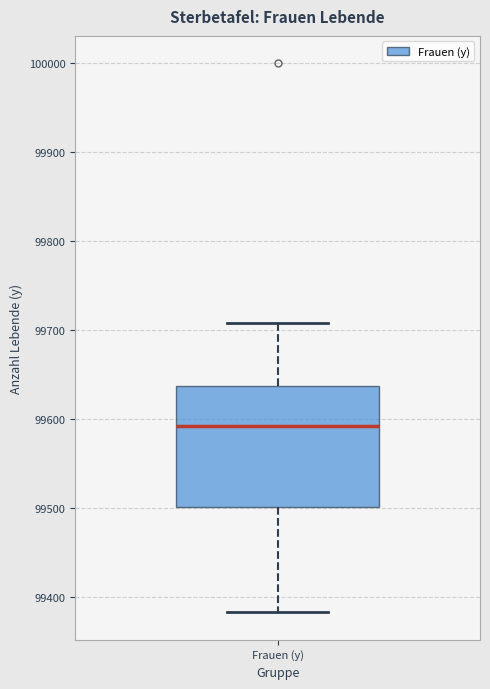

Transcribe this box plot: give where the median line is, the range the box spans, and where the two whiskers end, as read against the y-axis. The values are not printed on the chart, so give them approximately, as read against the axis.

median 99590, box 99500 to 99640, whiskers 99380 to 99710